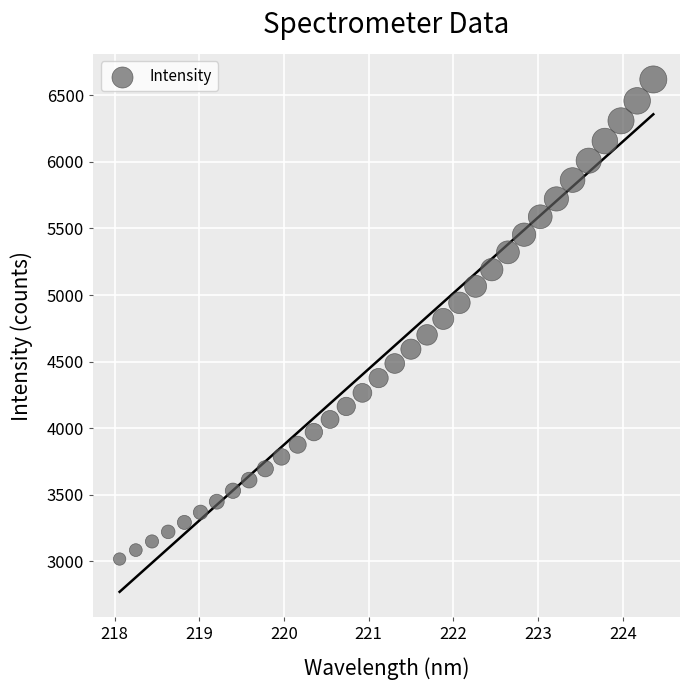

What is the range of Y values (max minus min)?

3603.9